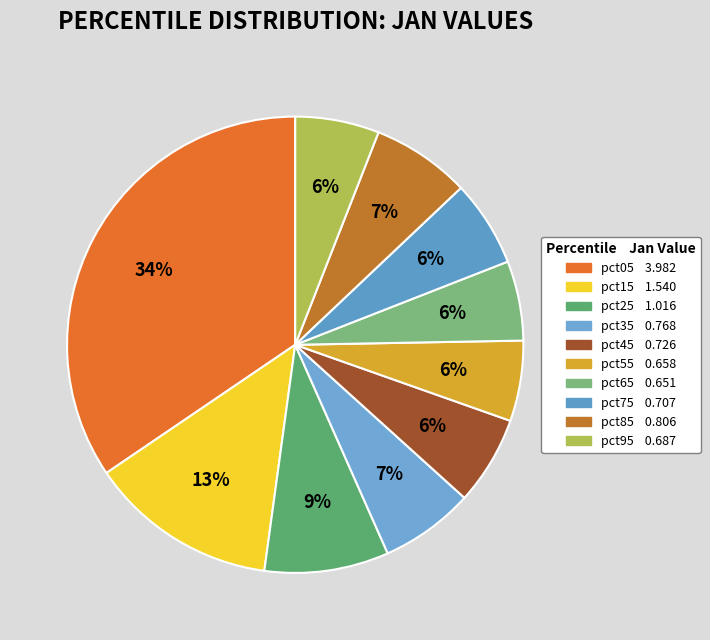

Combined, what portion of the pie is pct05 and pct65?

40.1%